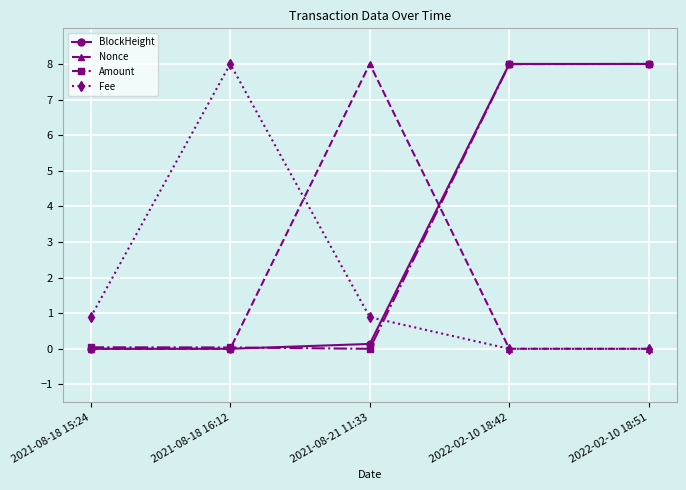

At which label does Fee reach its peak?

2021-08-18 16:12